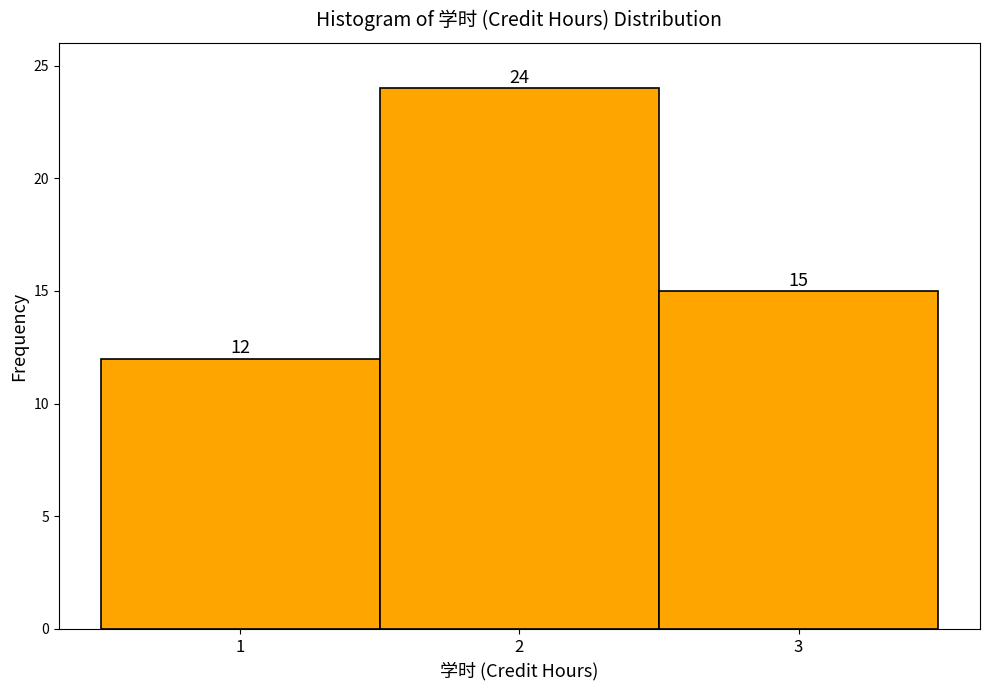

Over which range of the x-axis is the bar tallest?

1.5 to 2.5